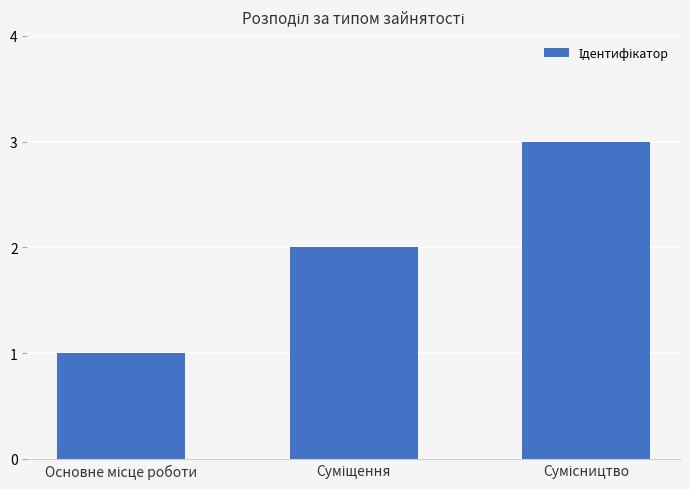

What is the maximum value shown in the chart?

3